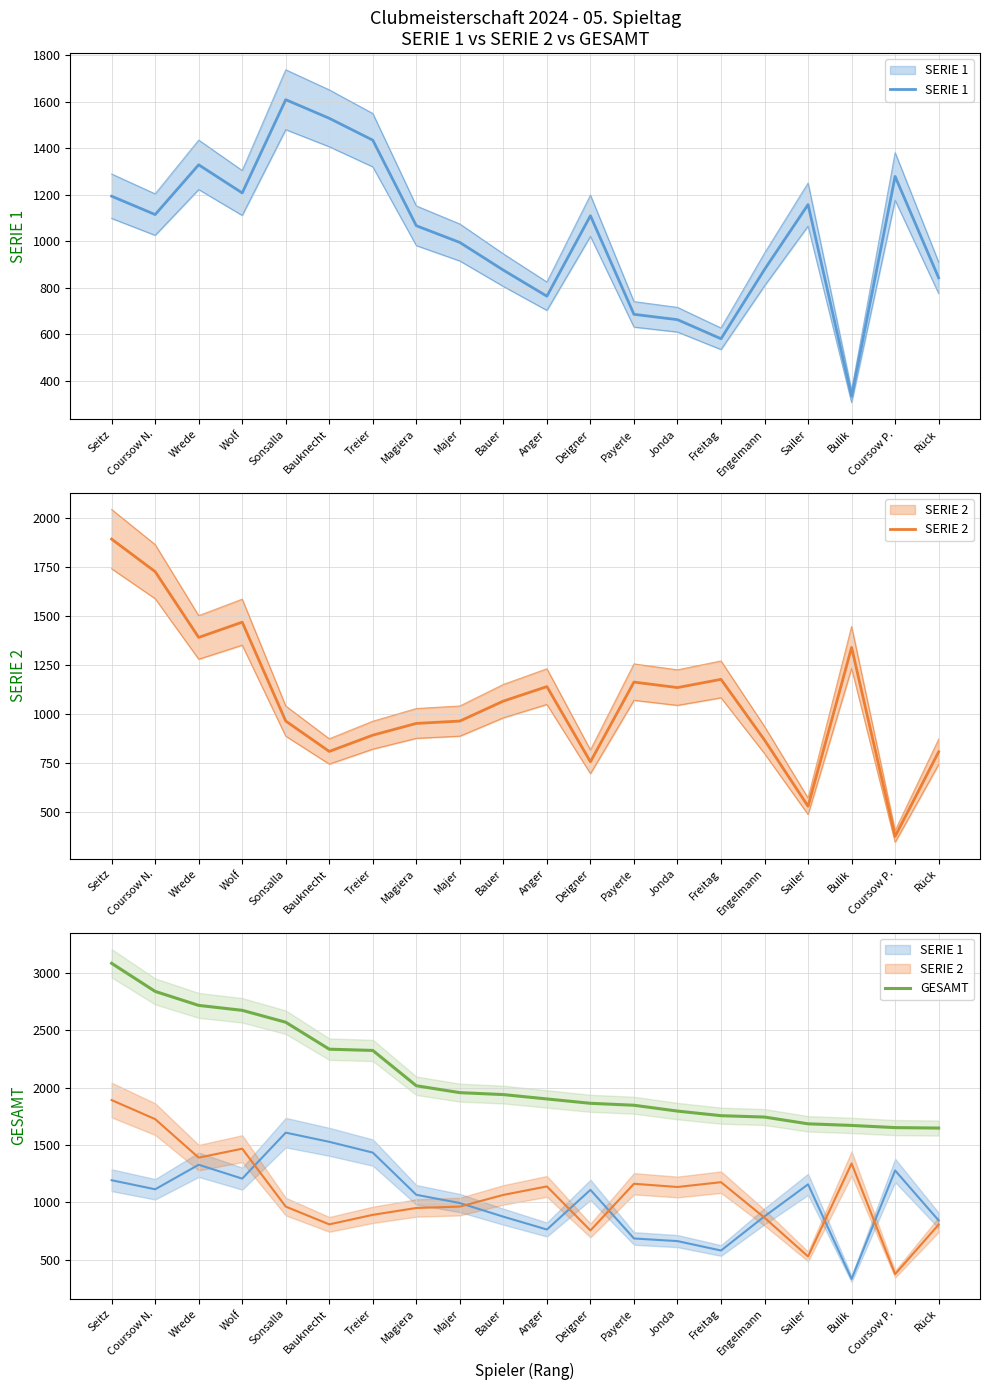

What is the highest value of the SERIE 2 series?

1892